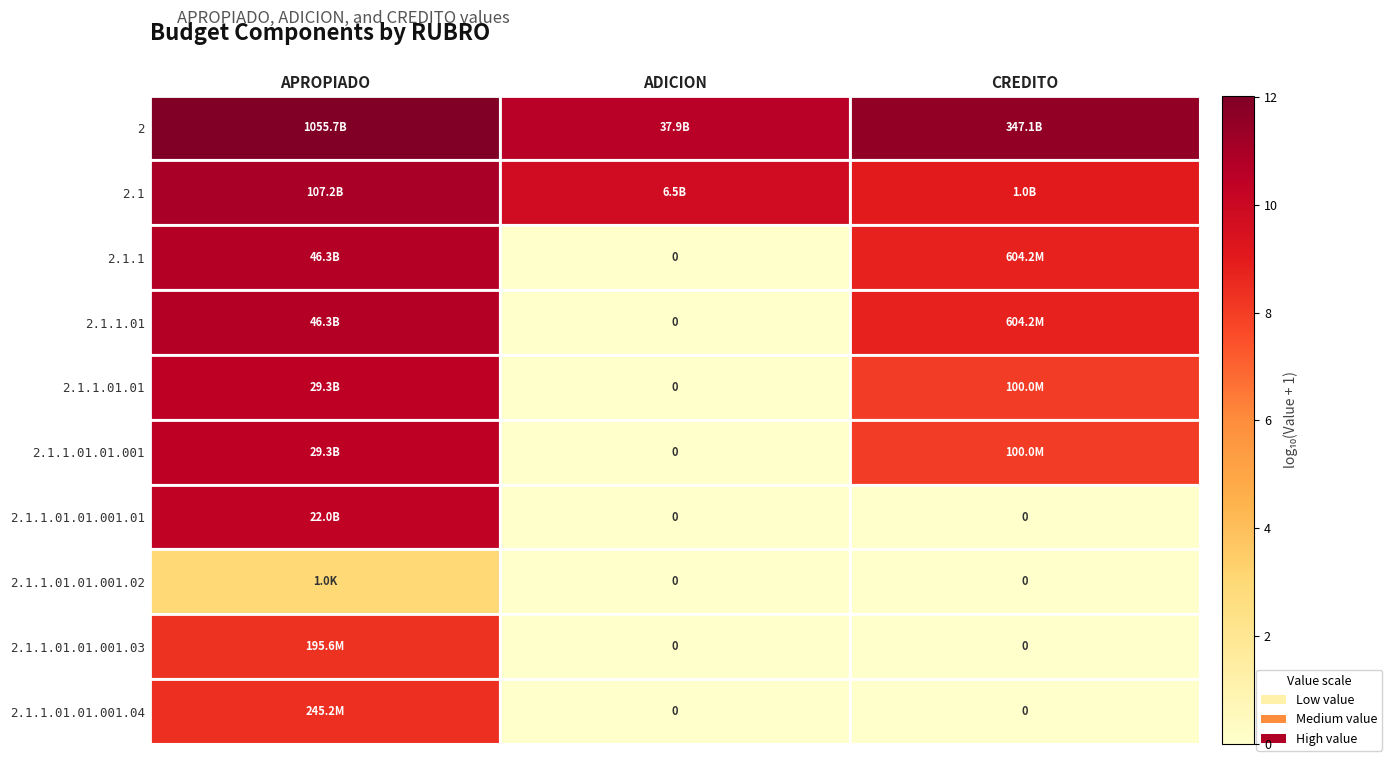

Which series has the largest total across all categories?

2